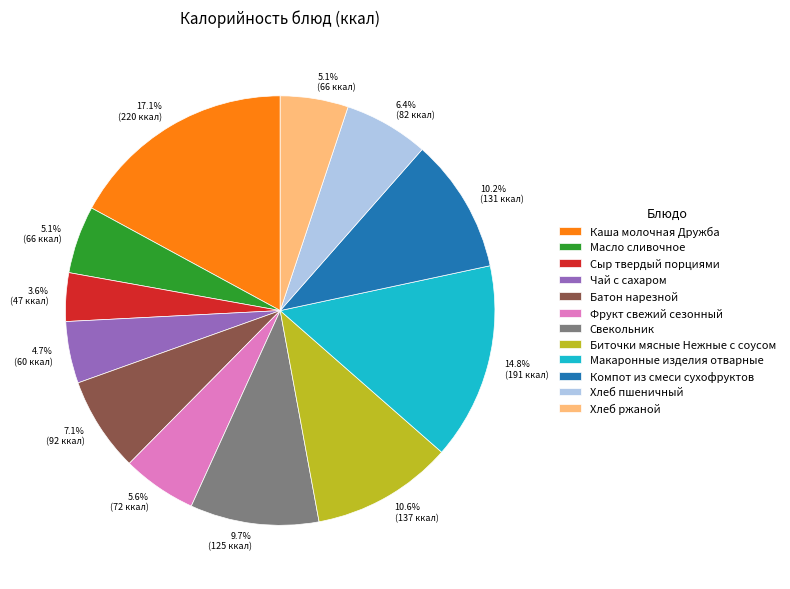

To the nearest percent, what portion does Батон нарезной represent?

7%